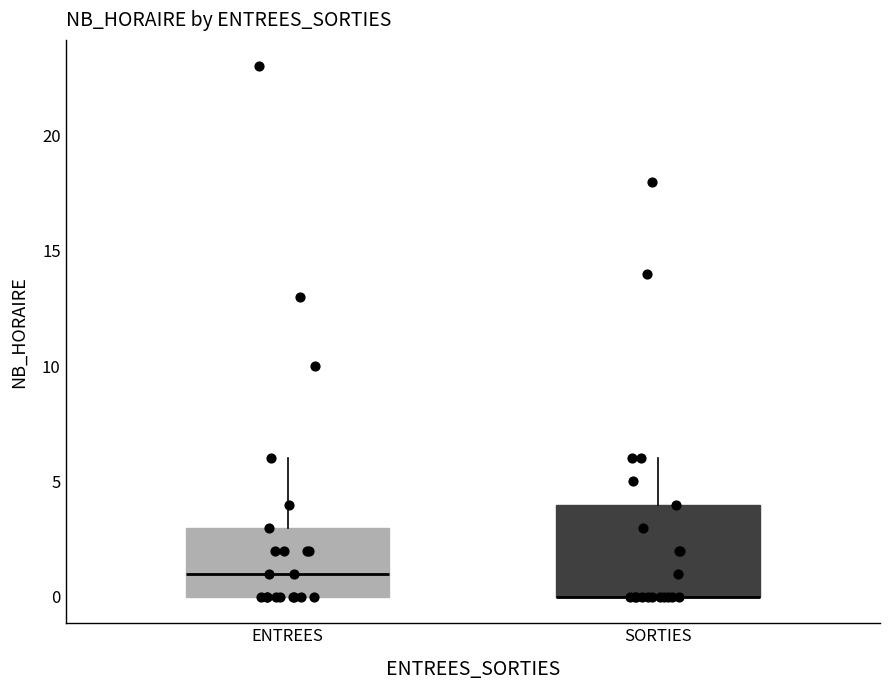

Comparing the boxes themselves (not the whiskers), which one is the tallest?

SORTIES